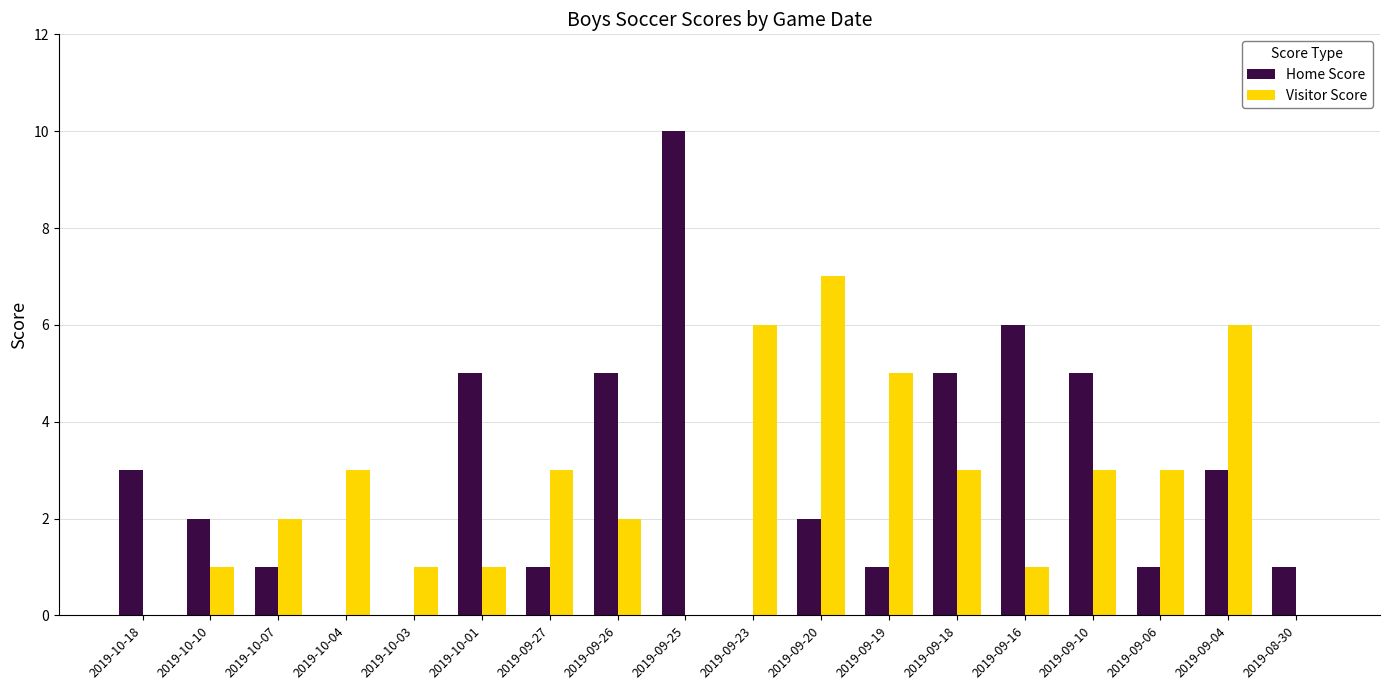

True or false: Home Score has a value of 5 at 2019-09-26.

True